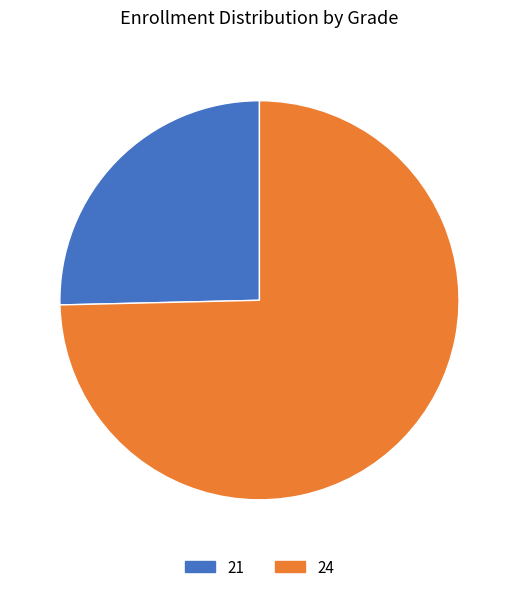

Does 21 account for over 50% of the chart?

No